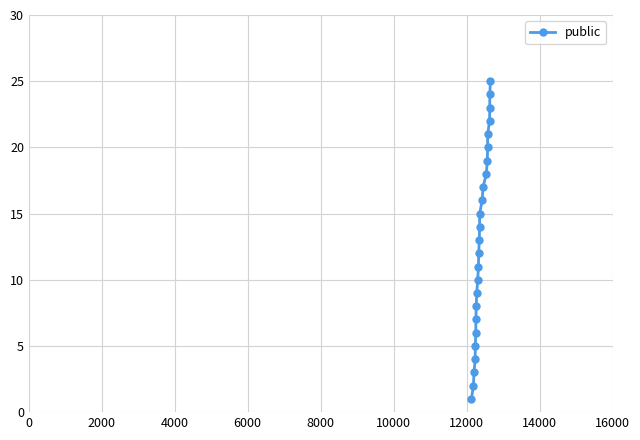

What is the smallest value displayed?

1